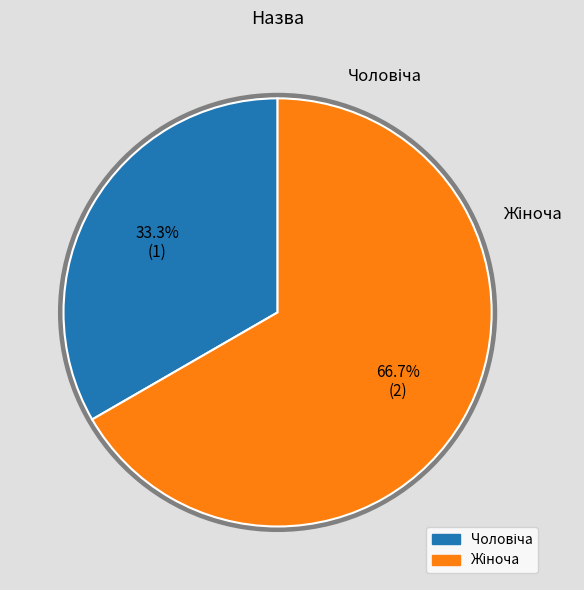

How many slices are in this pie chart?

2